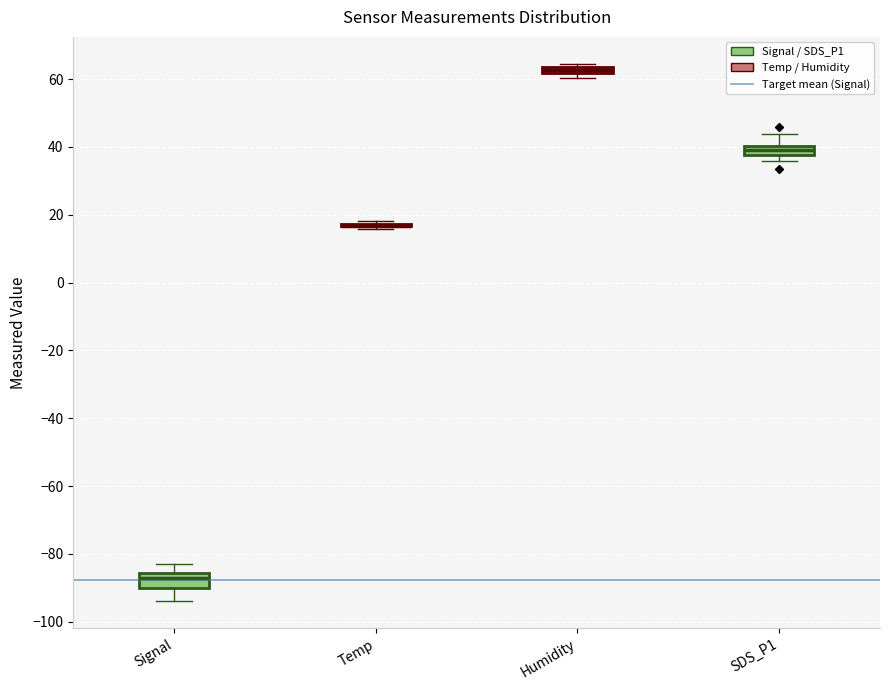

Where is the upper edge of the box for SDS_P1 on the y-axis? The values are not printed on the chart, so give them approximately, as read against the axis.

40